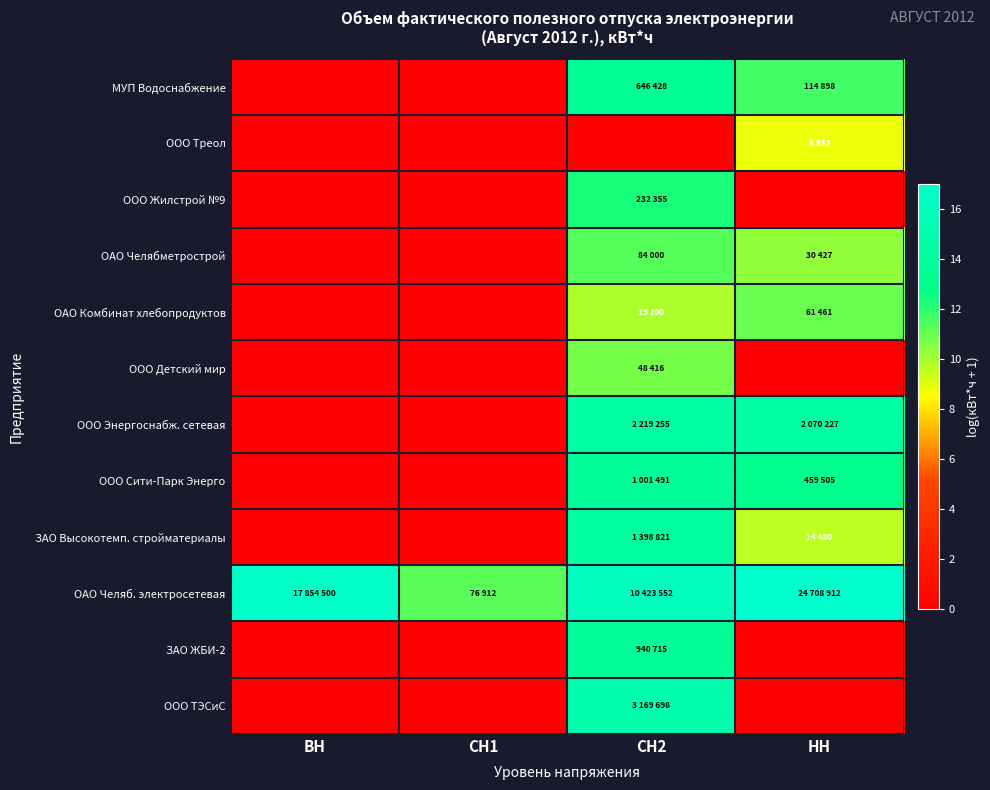

What is the difference between the highest and lowest values at СН1?

11.3